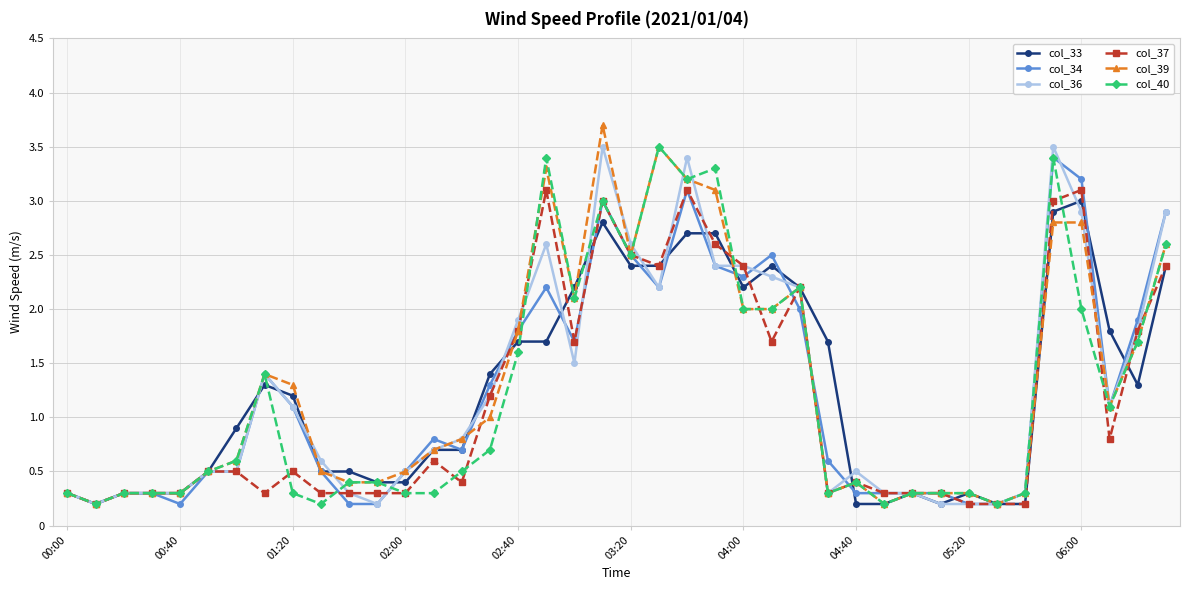

Reading left to right, extract all data points from this chart.

col_33: 0.3	0.2	0.3	0.3	0.3	0.5	0.9	1.3	1.2	0.5	0.5	0.4	0.4	0.7	0.7	1.4	1.7	1.7	2.2	2.8	2.4	2.4	2.7	2.7	2.2	2.4	2.2	1.7	0.2	0.2	0.3	0.2	0.3	0.2	0.2	2.9	3.0	1.8	1.3	2.4
col_34: 0.3	0.2	0.3	0.3	0.2	0.5	0.5	1.4	1.1	0.5	0.2	0.2	0.5	0.8	0.7	1.3	1.8	2.2	1.7	3.0	2.5	2.2	3.1	2.4	2.3	2.5	2.0	0.6	0.3	0.3	0.3	0.3	0.2	0.2	0.3	3.4	3.2	1.1	1.9	2.9
col_36: 0.3	0.2	0.3	0.3	0.3	0.5	0.5	1.4	1.1	0.6	0.3	0.2	0.5	0.7	0.8	1.2	1.9	2.6	1.5	3.5	2.6	2.2	3.4	2.4	2.4	2.3	2.2	0.3	0.5	0.3	0.3	0.2	0.2	0.2	0.3	3.5	2.9	1.1	1.8	2.9
col_37: 0.3	0.2	0.3	0.3	0.3	0.5	0.5	0.3	0.5	0.3	0.3	0.3	0.3	0.6	0.4	1.2	1.8	3.1	1.7	3.0	2.5	2.4	3.1	2.6	2.4	1.7	2.2	0.3	0.4	0.3	0.3	0.3	0.2	0.2	0.2	3.0	3.1	0.8	1.8	2.4
col_39: 0.3	0.2	0.3	0.3	0.3	0.5	0.6	1.4	1.3	0.5	0.4	0.4	0.5	0.7	0.8	1.0	1.8	3.3	2.1	3.7	2.5	3.5	3.2	3.1	2.0	2.0	2.2	0.3	0.4	0.2	0.3	0.3	0.3	0.2	0.3	2.8	2.8	1.1	1.7	2.6
col_40: 0.3	0.2	0.3	0.3	0.3	0.5	0.6	1.4	0.3	0.2	0.4	0.4	0.3	0.3	0.5	0.7	1.6	3.4	2.1	3.0	2.5	3.5	3.2	3.3	2.0	2.0	2.2	0.3	0.4	0.2	0.3	0.3	0.3	0.2	0.3	3.4	2.0	1.1	1.7	2.6